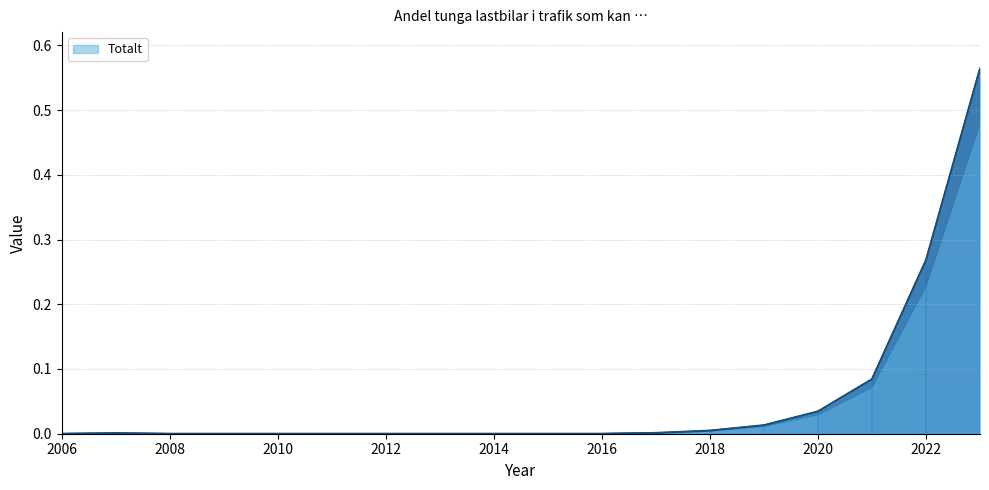

At which category does the chart reach its peak across all series?

2023